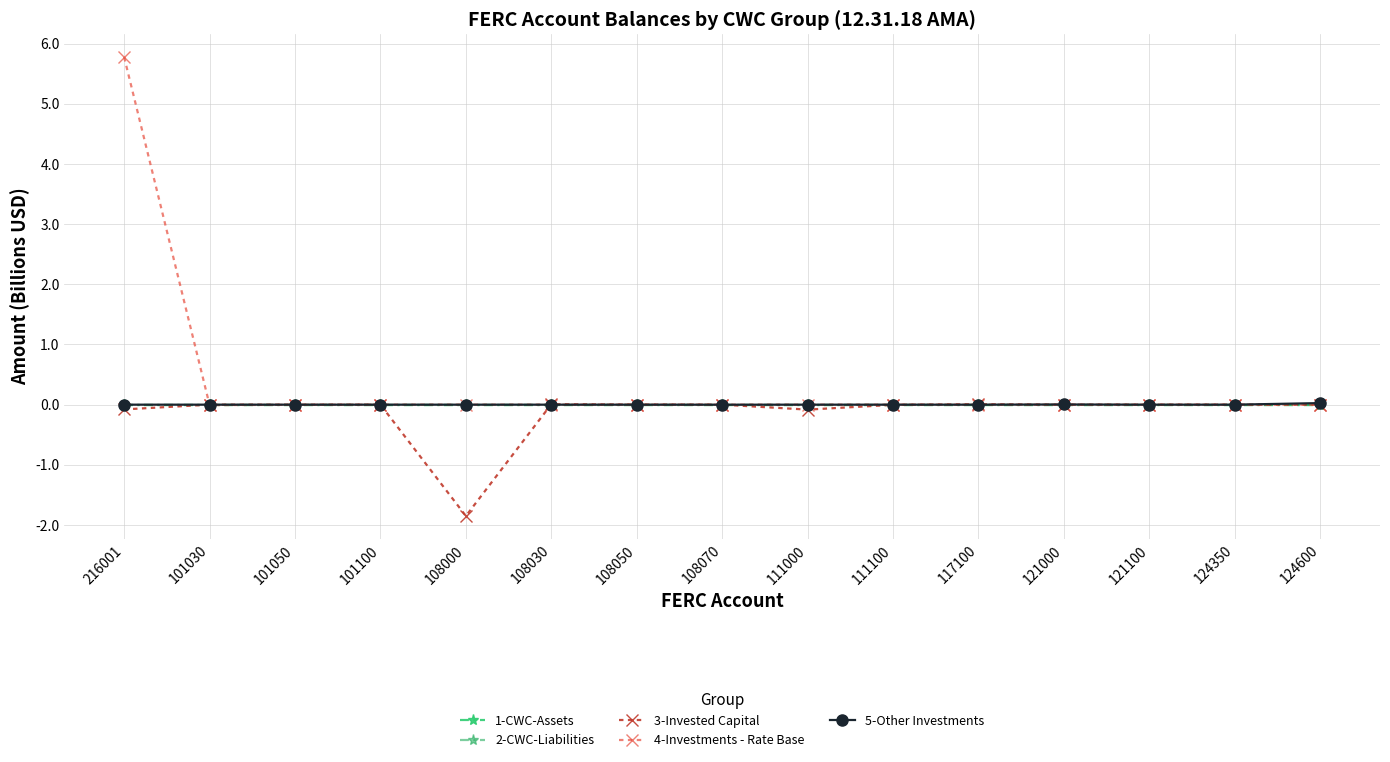

Reading left to right, list all the values displayed in this chart.

1-CWC-Assets: 0.0	0.0	0.0	0.0	0.0	0.0	0.0	0.0	0.0	0.0	0.0	0.0	0.0	0.0	0.0
2-CWC-Liabilities: 0.0	0.0	0.0	0.0	0.0	0.0	0.0	0.0	0.0	0.0	0.0	0.0	0.0	0.0	0.0
3-Invested Capital: -0.1	0.0	0.0	0.0	-1.9	0.0	0.0	0.0	-0.1	-0.0	0.0	0.0	0.0	0.0	0.0
4-Investments - Rate Base: 5.8	-0.0	-0.0	0.0	0.0	0.0	0.0	0.0	0.0	0.0	0.0	0.0	0.0	0.0	0.0
5-Other Investments: 0.0	0.0	0.0	0.0	0.0	0.0	0.0	-0.0	0.0	0.0	0.0	0.0	0.0	0.0	0.0